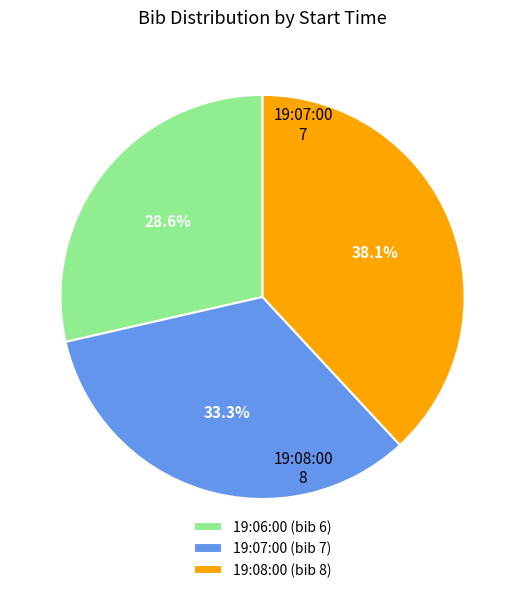

Between 19:08:00 and 19:06:00, which is larger?

19:08:00